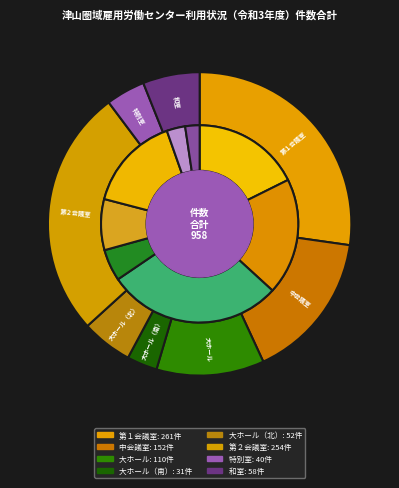

Is the sum of 大ホール（北） and 中会議室 greater than half?

No